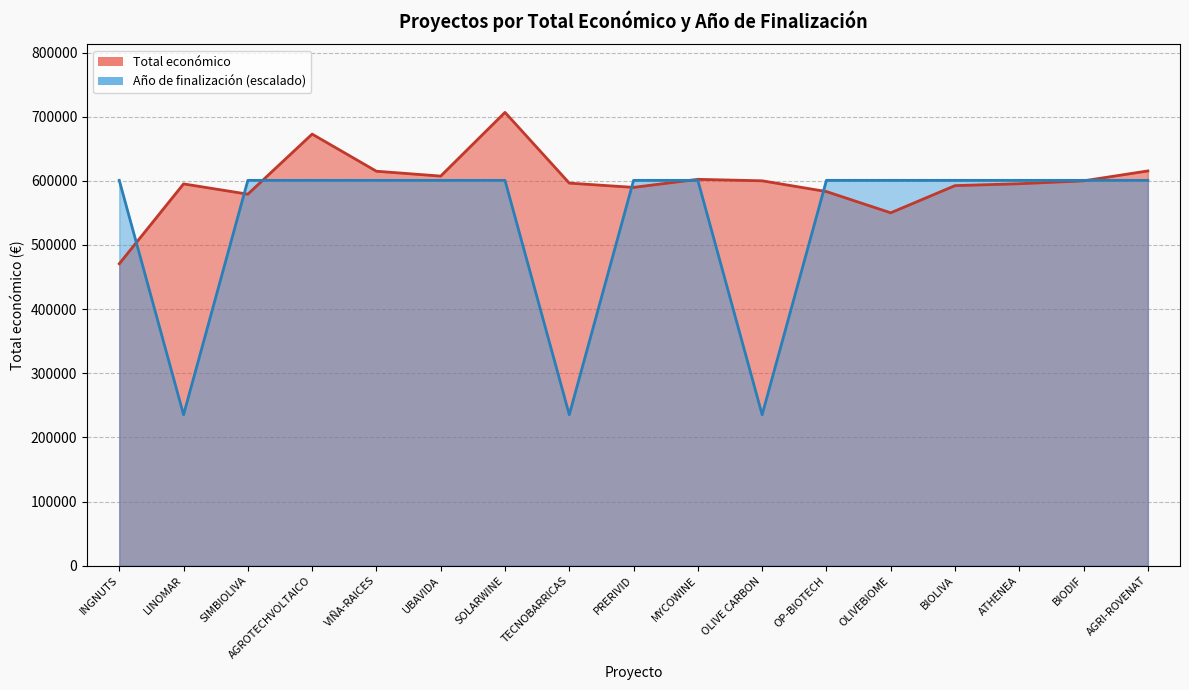

List the series in order of their peak value, highest first.

Total económico, Año de finalización